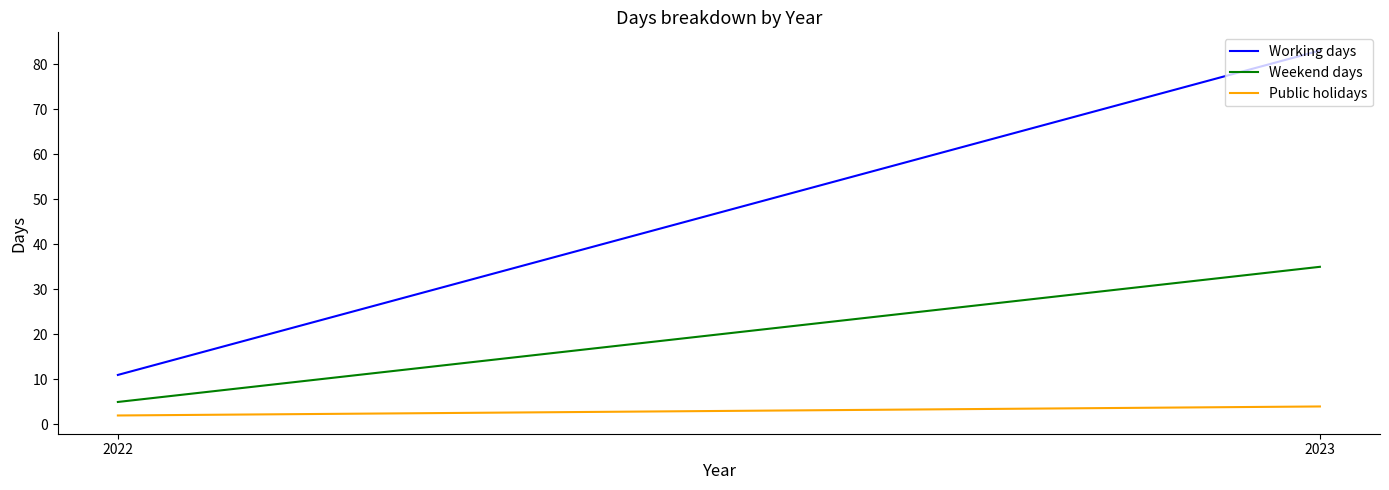

Reading right to left, extract all data points from this chart.

Working days: 2023=83	2022=11
Weekend days: 2023=35	2022=5
Public holidays: 2023=4	2022=2